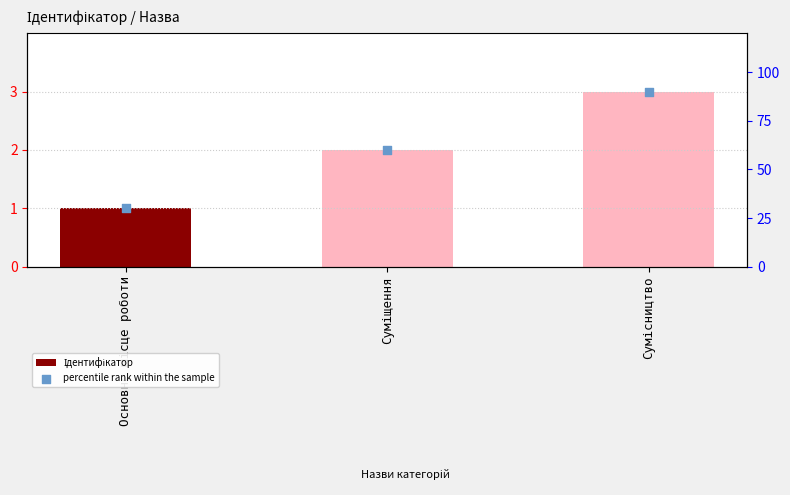

Which series reaches the minimum Y coordinate?

Ідентифікатор